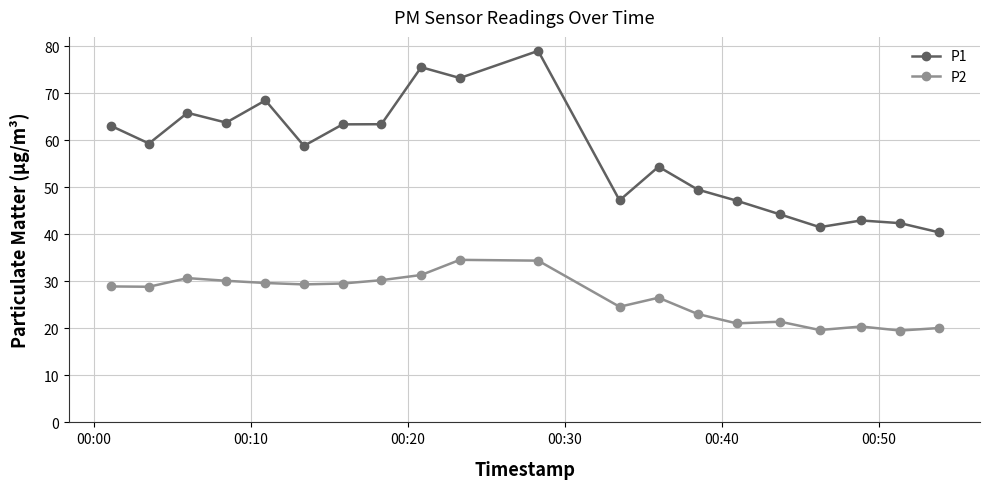

What is the minimum value shown in the chart?

19.5